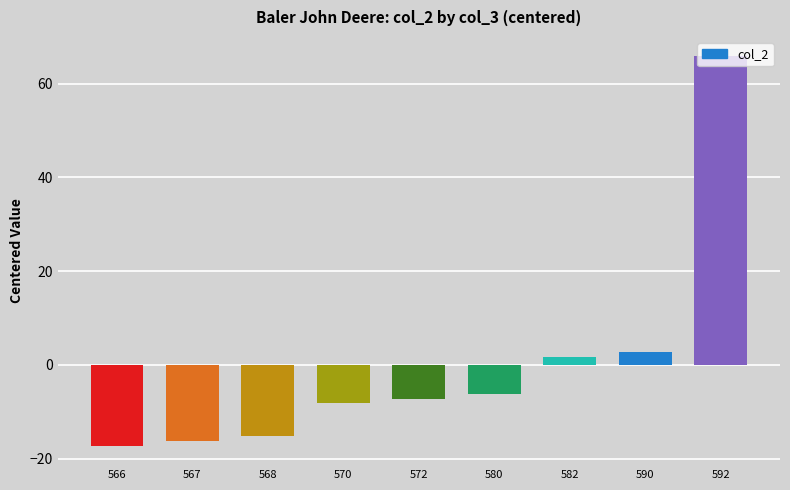

Does the chart contain any negative values?

Yes